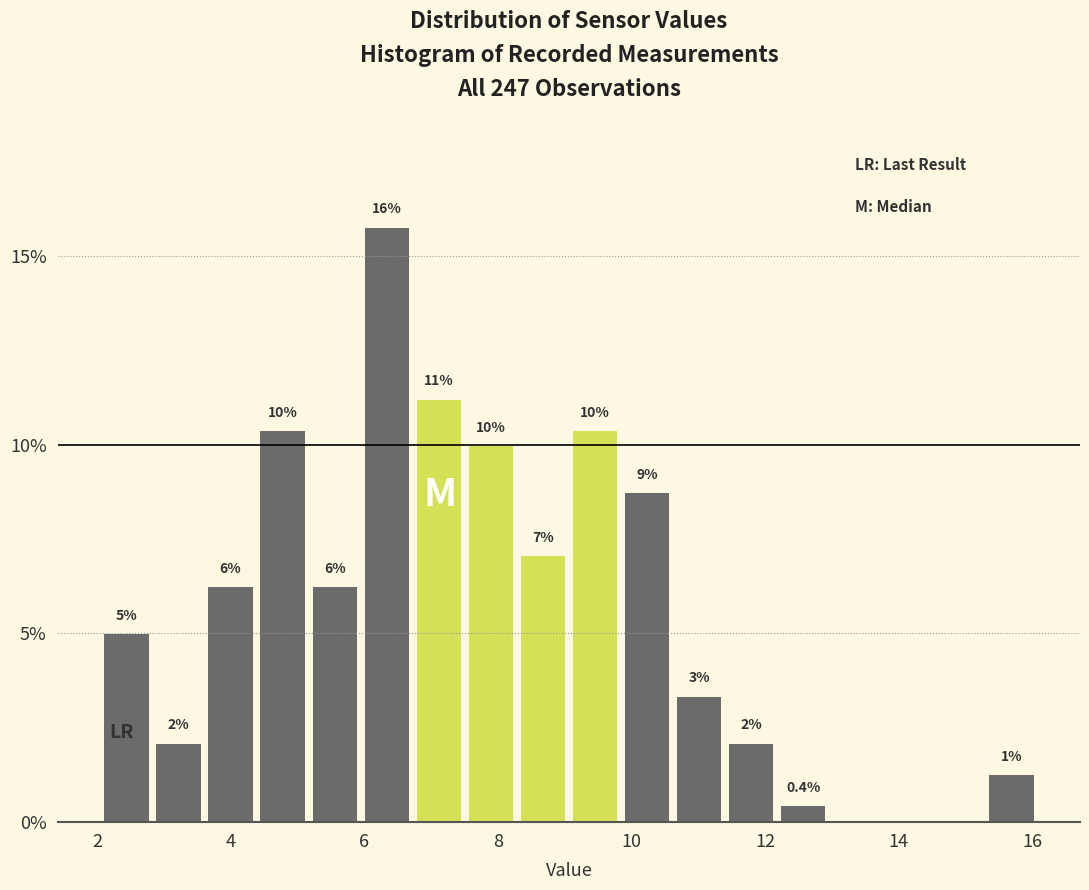

Read against the x-axis, roughly where is the centre of the tallest bar?

6.4